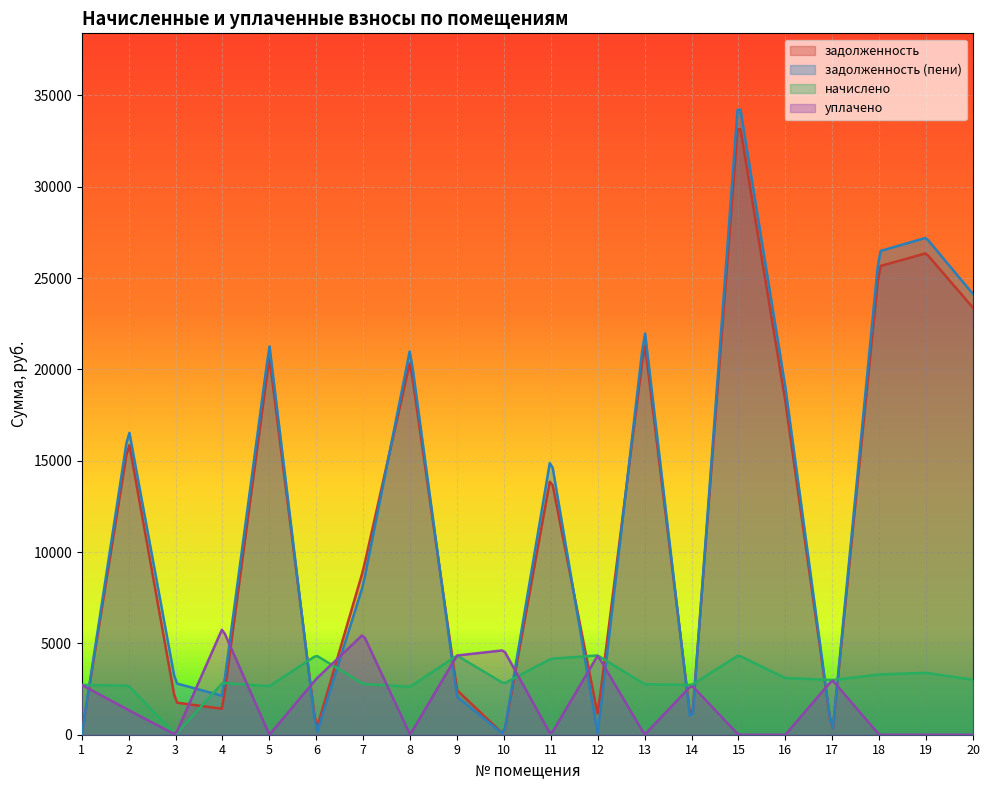

Rank the categories by уплачено value from highest to lowest.

4, 7, 10, 12, 9, 6, 17, 1, 14, 2, 3, 5, 8, 11, 13, 15, 16, 18, 19, 20